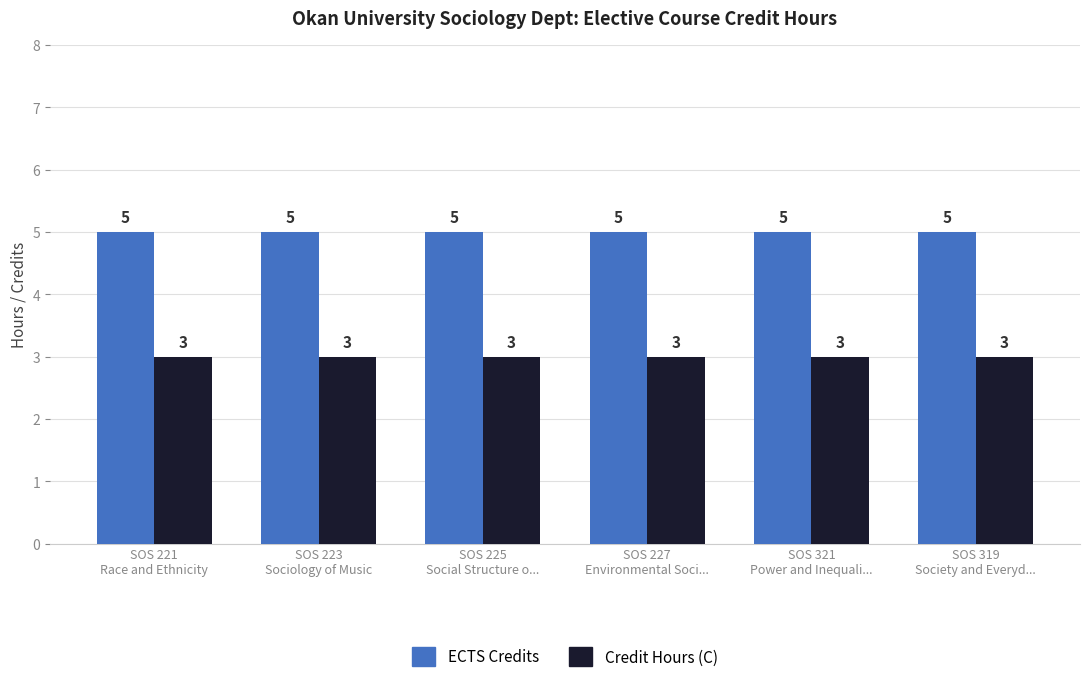

Reading right to left, transcribe all the data shown in this chart.

ECTS Credits: SOS 319
Society and Everyd...=5	SOS 321
Power and Inequali...=5	SOS 227
Environmental Soci...=5	SOS 225
Social Structure o...=5	SOS 223
Sociology of Music=5	SOS 221
Race and Ethnicity=5
Credit Hours (C): SOS 319
Society and Everyd...=3	SOS 321
Power and Inequali...=3	SOS 227
Environmental Soci...=3	SOS 225
Social Structure o...=3	SOS 223
Sociology of Music=3	SOS 221
Race and Ethnicity=3